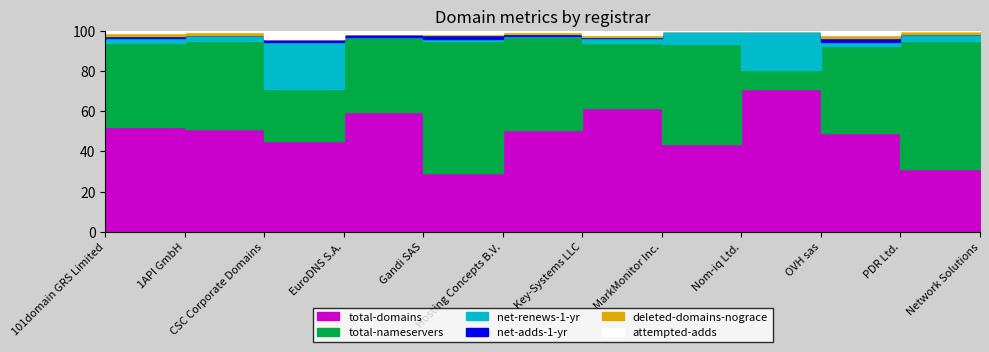

The value of attempted-adds at 101domain GRS Limited is 2. True or false?

True